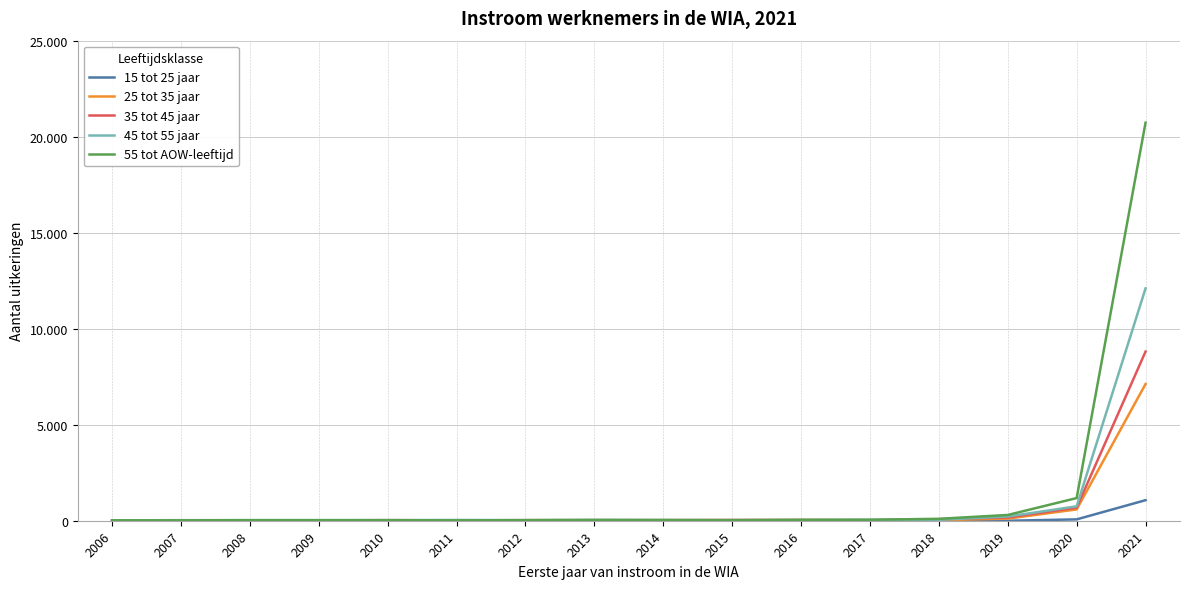

What are all the series names shown in the legend?

15 tot 25 jaar, 25 tot 35 jaar, 35 tot 45 jaar, 45 tot 55 jaar, 55 tot AOW-leeftijd